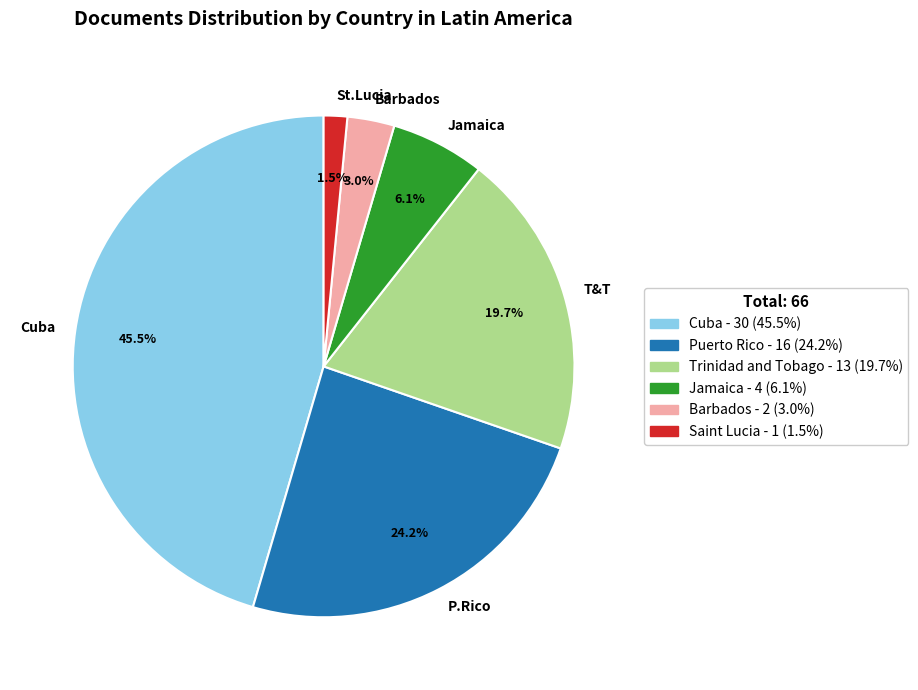

Is there any slice that represents more than half of the pie?

No